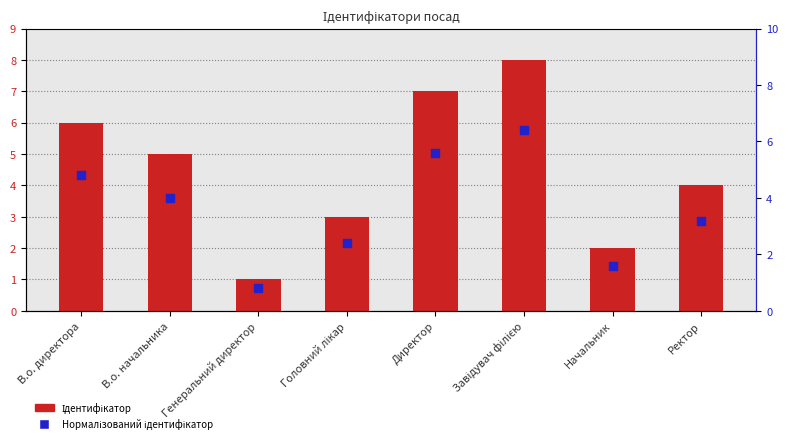

Which series has the widest spread of Y values?

Ідентифікатор